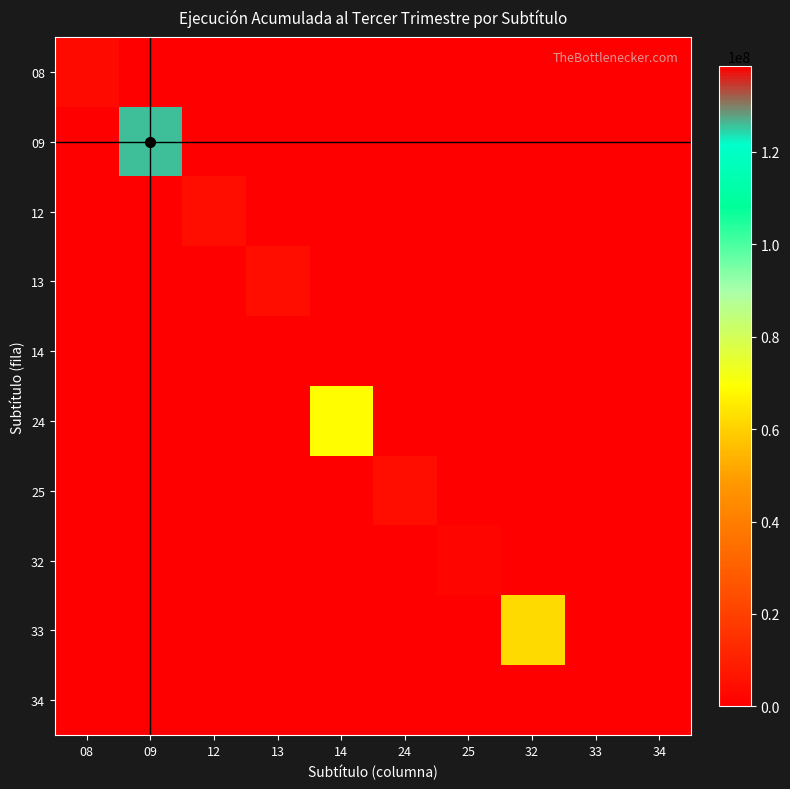

What is the total value across all series at 32?

62159307